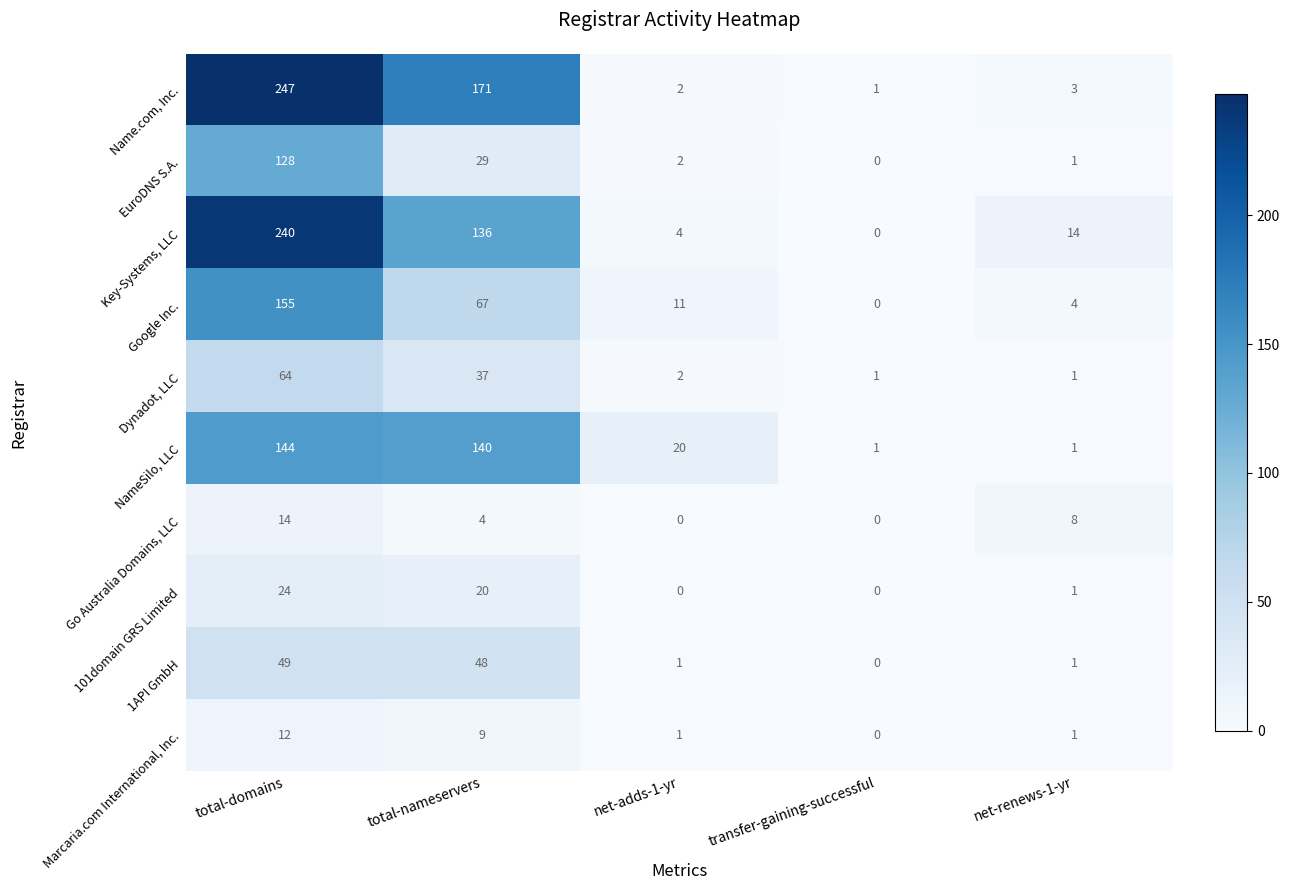

At which label is Go Australia Domains, LLC closest to 7?

net-renews-1-yr